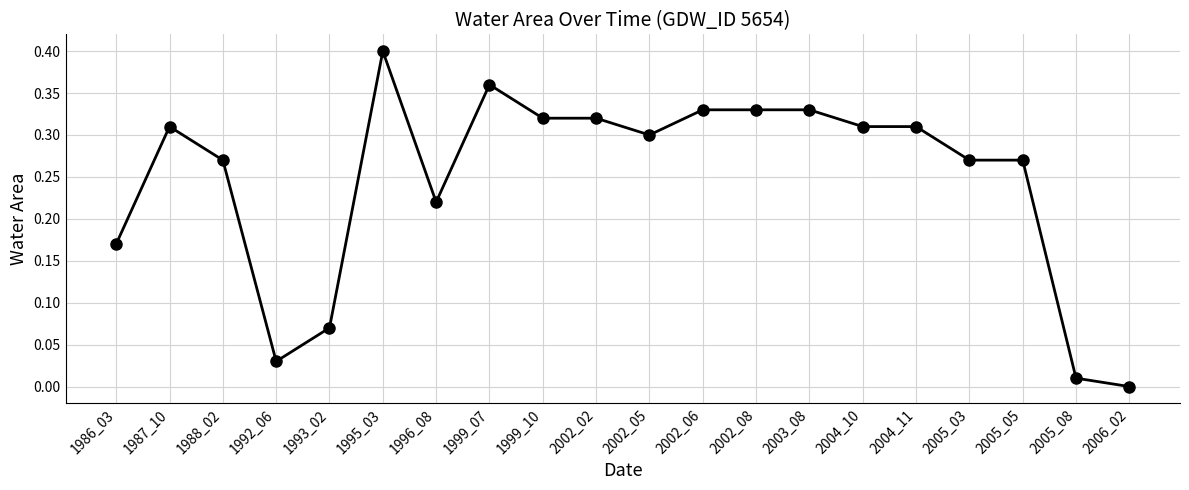

What is the sum of all values?

4.9